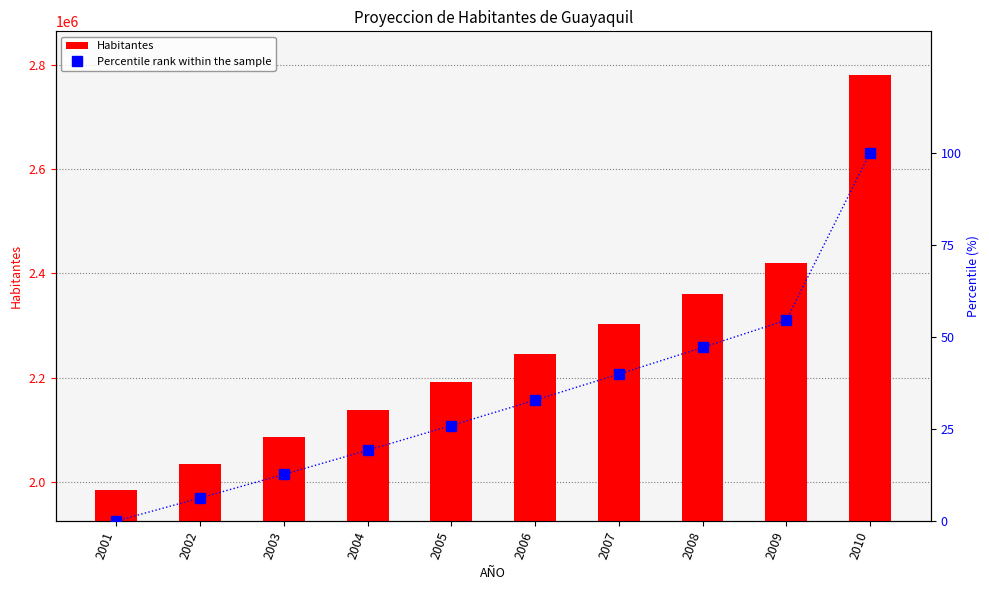

What is the highest value of the Habitantes series?

2780280.8